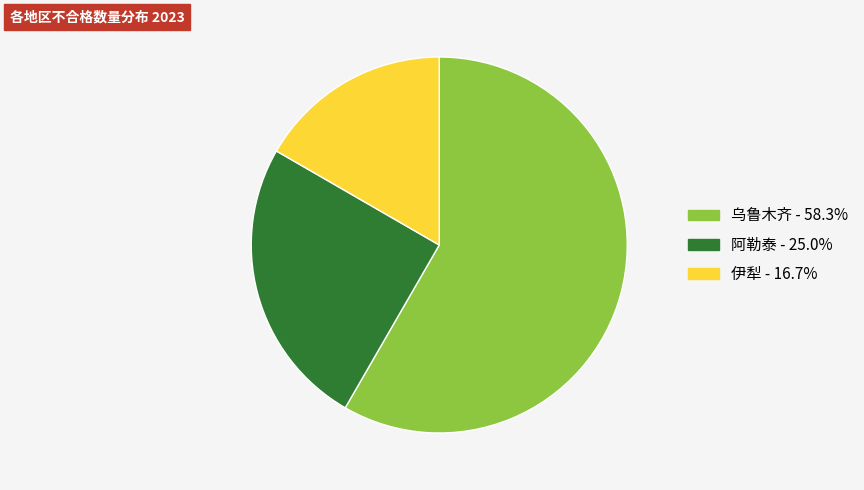

Do 乌鲁木齐 - 58.3% and 阿勒泰 - 25.0% together represent more than half of the pie?

Yes